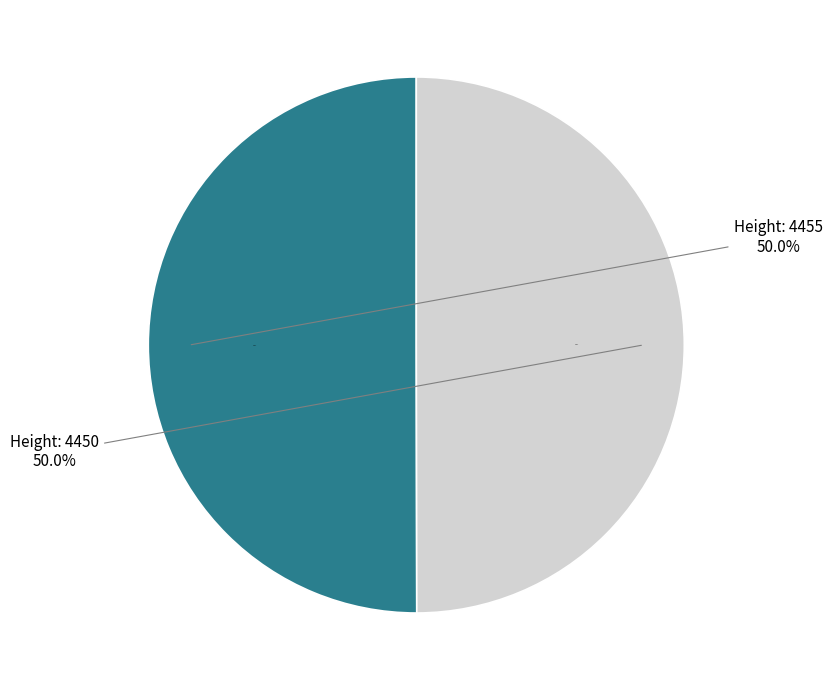

Does 4450 account for over 50% of the chart?

No